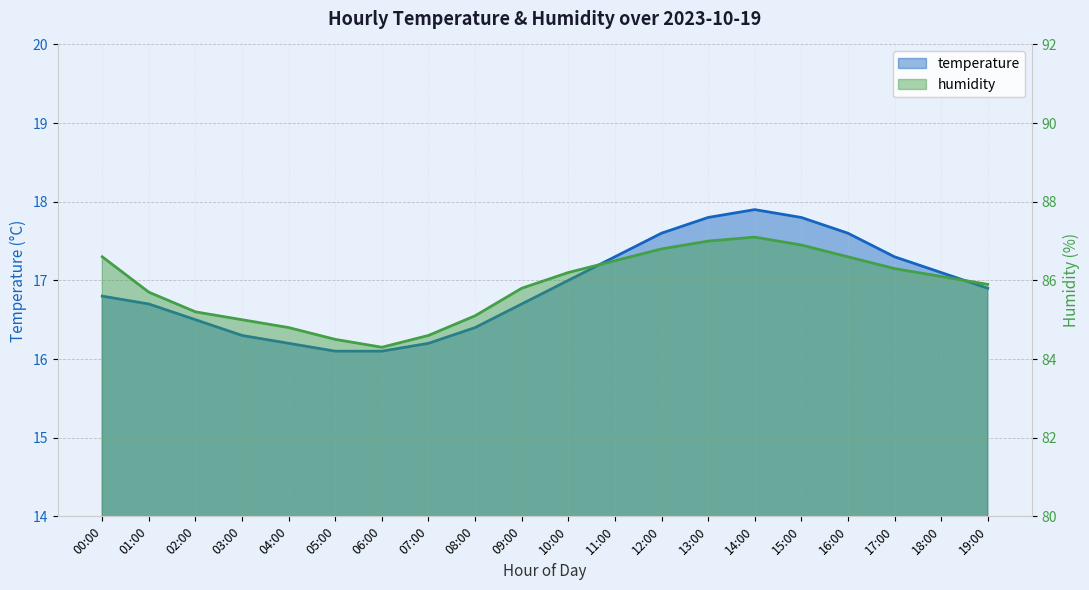

At which category is the sum across all series the highest?

14:00